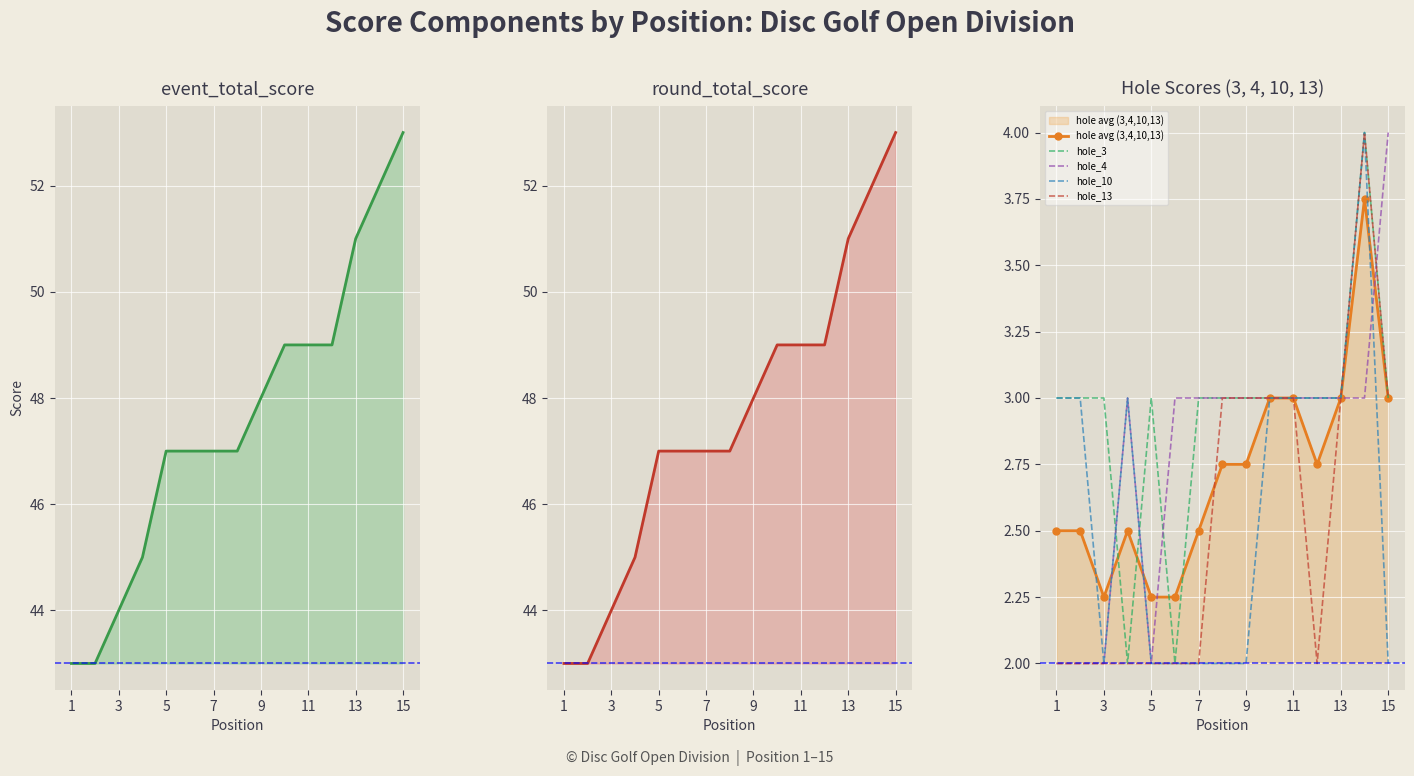

True or false: hole_10 has a value of 2 at 15.

True